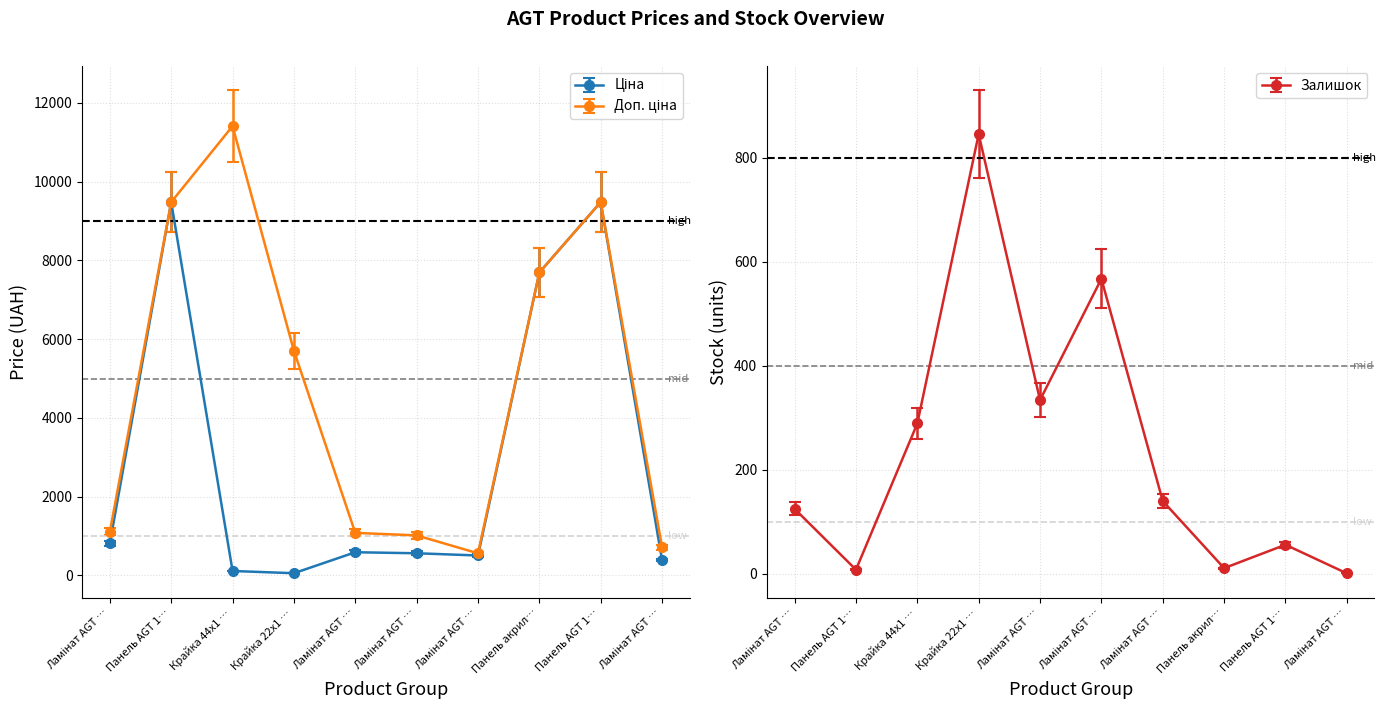

How many data points does each series have?

10